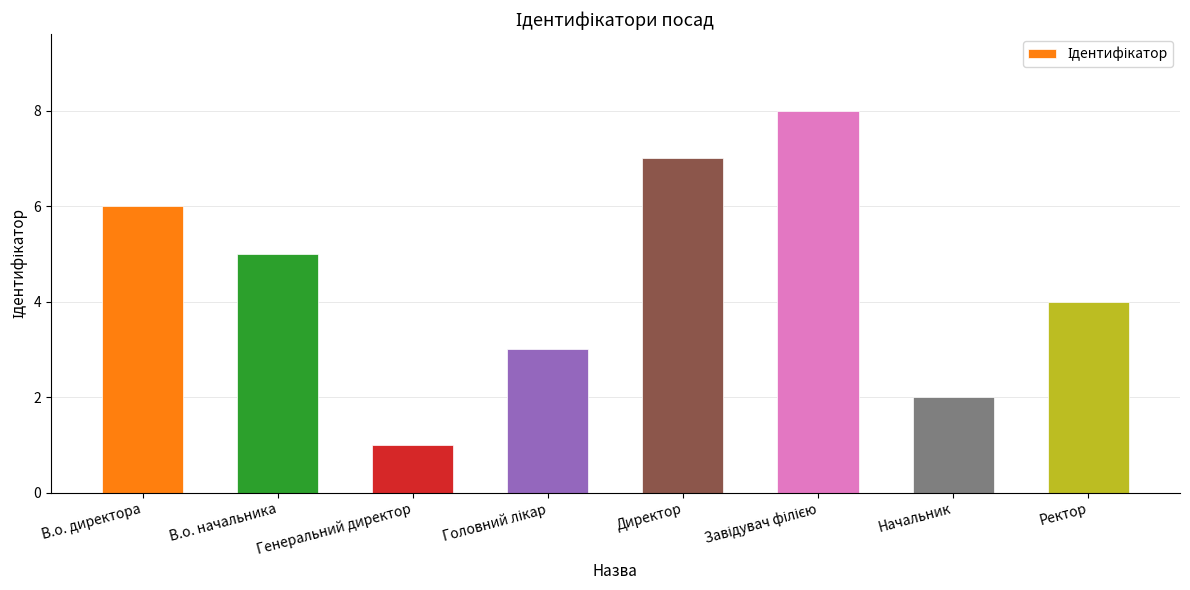

How many bars are there in total?

8